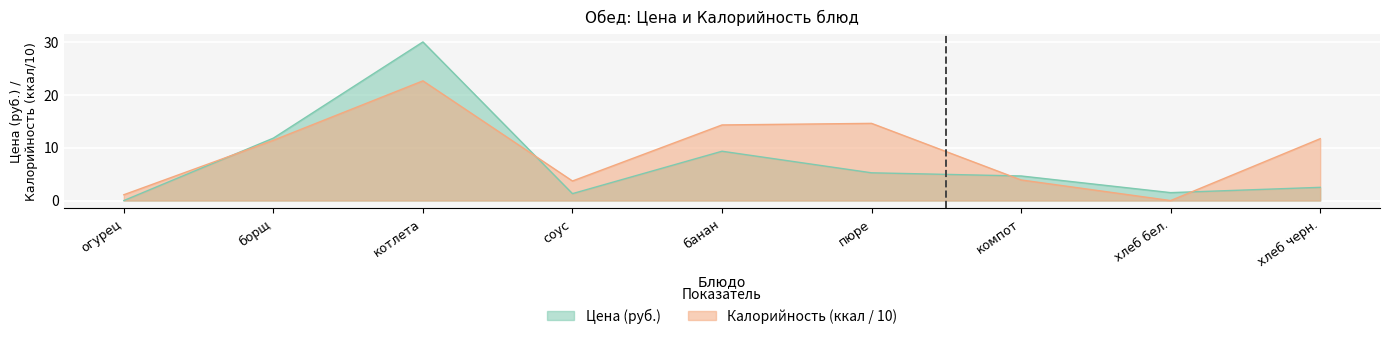

At which label is Цена closest to 15?

борщ